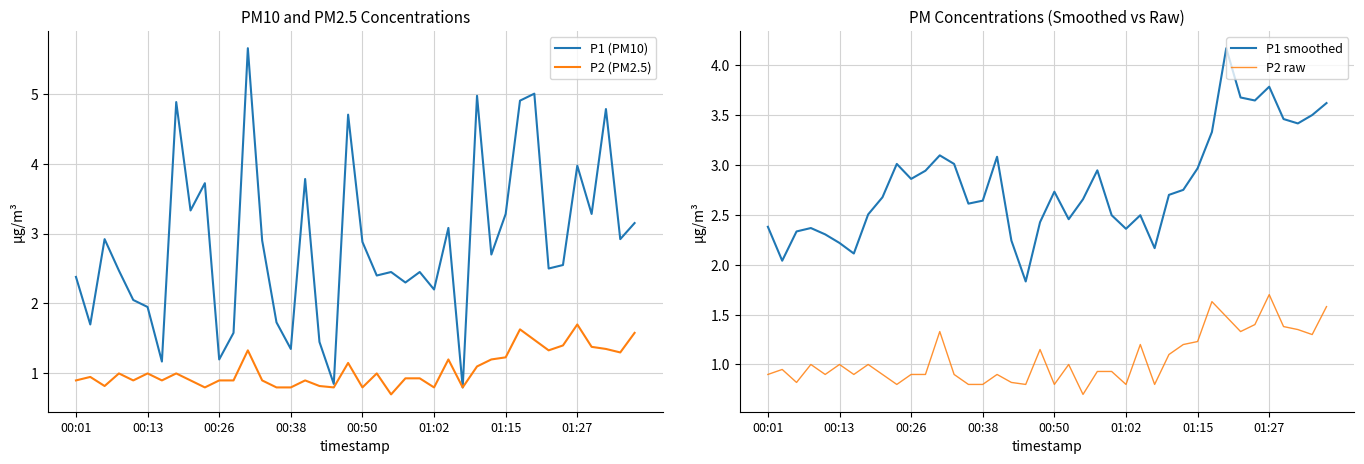

What value does the P2 (PM2.5) series have at 21?

1.0